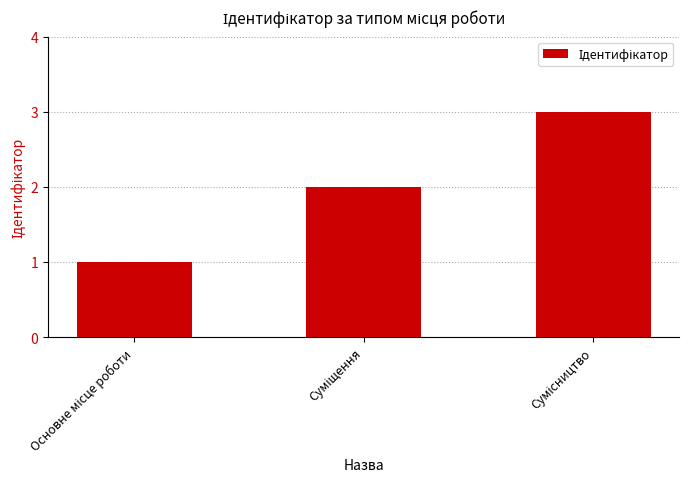

Does the chart contain stacked bars?

No